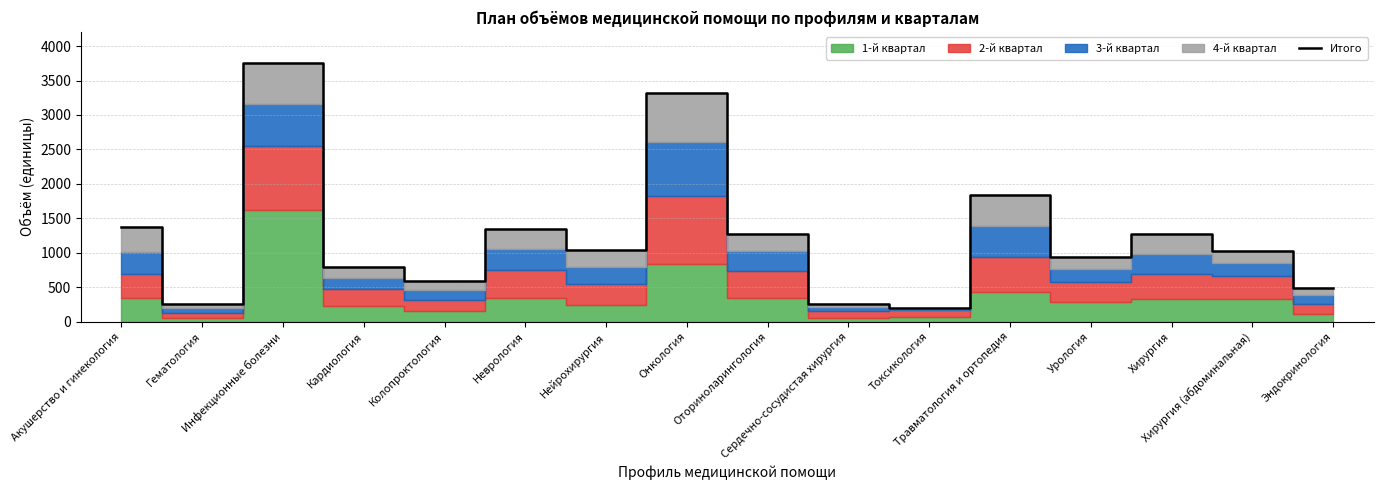

Which has a higher value, Оториноларингология or Травматология и ортопедия?

Травматология и ортопедия